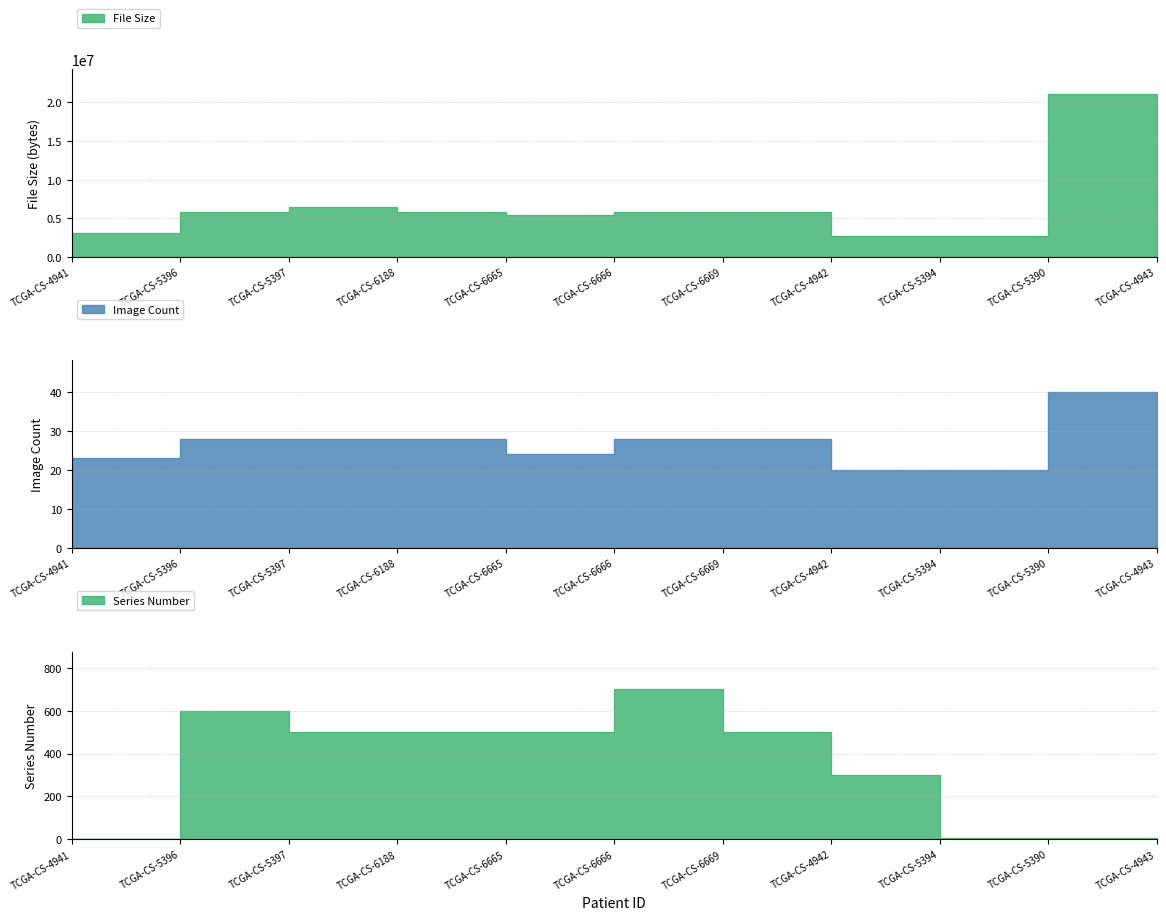

Does the chart display data point markers on the line(s)?

No